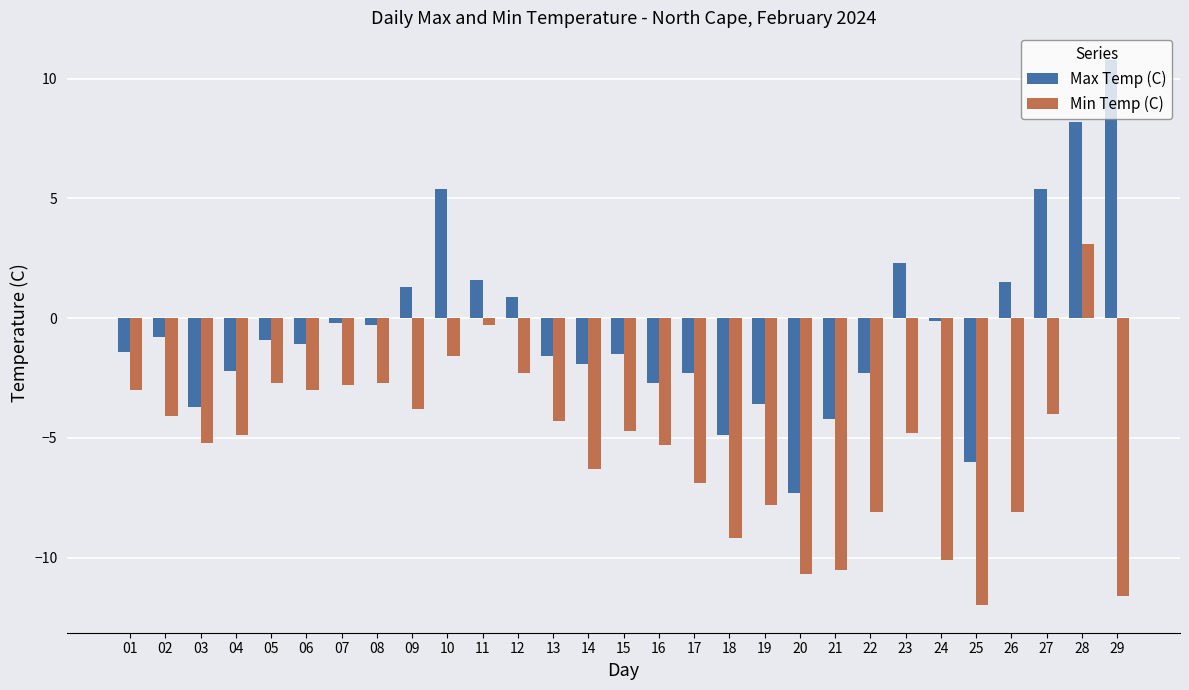

What is the approximate value of Min Temp (C) at 06?

-3.0